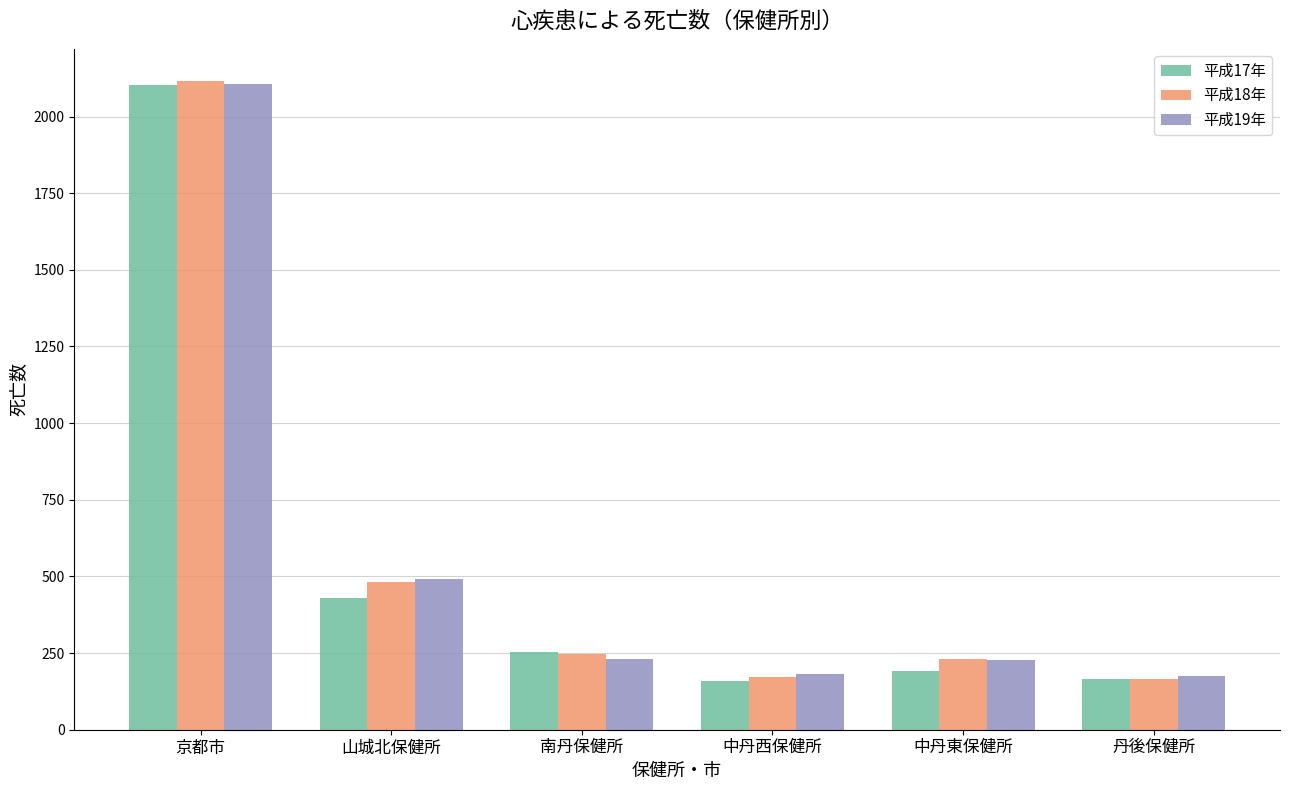

What is the average value of the 平成17年 series?

551